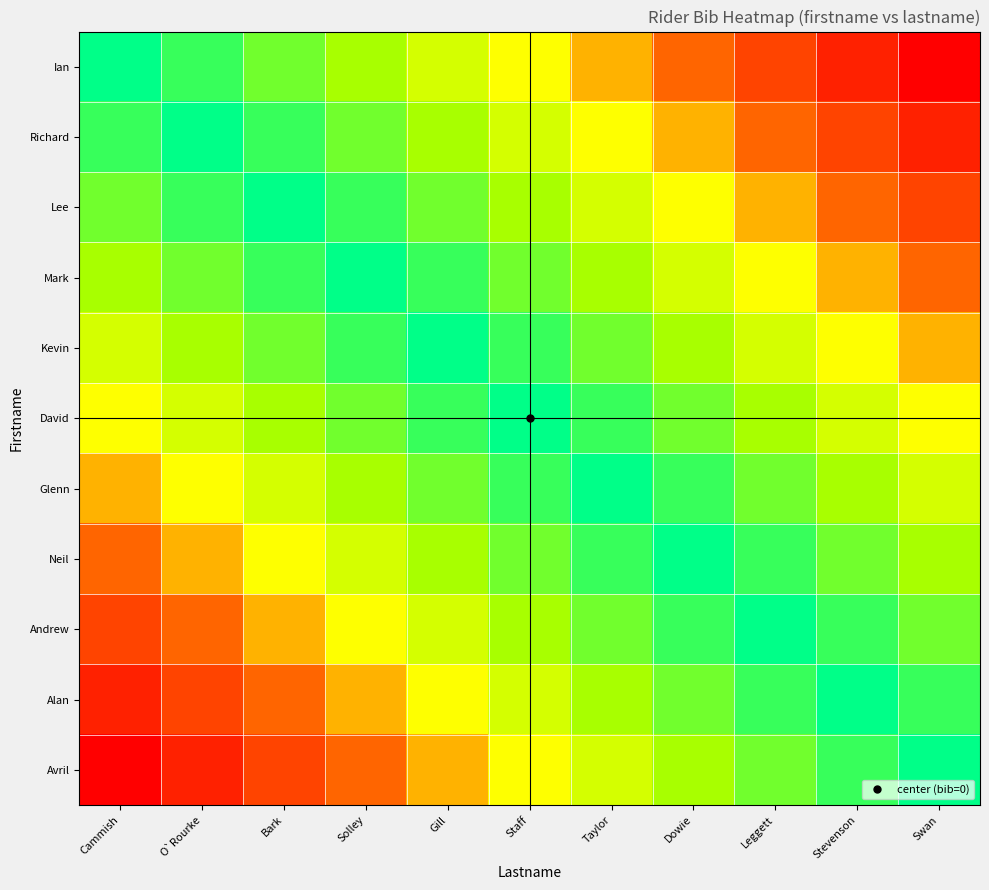

Reading left to right, what are all the values shown in this chart?

Ian: Cammish=1.0	O`Rourke=0.9	Bark=0.8	Solley=0.7	Gill=0.6	Staff=0.5	Taylor=0.4	Dowie=0.3	Leggett=0.2	Stevenson=0.1	Swan=0.0
Richard: Cammish=0.9	O`Rourke=1.0	Bark=0.9	Solley=0.8	Gill=0.7	Staff=0.6	Taylor=0.5	Dowie=0.4	Leggett=0.3	Stevenson=0.2	Swan=0.1
Lee: Cammish=0.8	O`Rourke=0.9	Bark=1.0	Solley=0.9	Gill=0.8	Staff=0.7	Taylor=0.6	Dowie=0.5	Leggett=0.4	Stevenson=0.3	Swan=0.2
Mark: Cammish=0.7	O`Rourke=0.8	Bark=0.9	Solley=1.0	Gill=0.9	Staff=0.8	Taylor=0.7	Dowie=0.6	Leggett=0.5	Stevenson=0.4	Swan=0.3
Kevin: Cammish=0.6	O`Rourke=0.7	Bark=0.8	Solley=0.9	Gill=1.0	Staff=0.9	Taylor=0.8	Dowie=0.7	Leggett=0.6	Stevenson=0.5	Swan=0.4
David: Cammish=0.5	O`Rourke=0.6	Bark=0.7	Solley=0.8	Gill=0.9	Staff=1.0	Taylor=0.9	Dowie=0.8	Leggett=0.7	Stevenson=0.6	Swan=0.5
Glenn: Cammish=0.4	O`Rourke=0.5	Bark=0.6	Solley=0.7	Gill=0.8	Staff=0.9	Taylor=1.0	Dowie=0.9	Leggett=0.8	Stevenson=0.7	Swan=0.6
Neil: Cammish=0.3	O`Rourke=0.4	Bark=0.5	Solley=0.6	Gill=0.7	Staff=0.8	Taylor=0.9	Dowie=1.0	Leggett=0.9	Stevenson=0.8	Swan=0.7
Andrew: Cammish=0.2	O`Rourke=0.3	Bark=0.4	Solley=0.5	Gill=0.6	Staff=0.7	Taylor=0.8	Dowie=0.9	Leggett=1.0	Stevenson=0.9	Swan=0.8
Alan: Cammish=0.1	O`Rourke=0.2	Bark=0.3	Solley=0.4	Gill=0.5	Staff=0.6	Taylor=0.7	Dowie=0.8	Leggett=0.9	Stevenson=1.0	Swan=0.9
Avril: Cammish=0.0	O`Rourke=0.1	Bark=0.2	Solley=0.3	Gill=0.4	Staff=0.5	Taylor=0.6	Dowie=0.7	Leggett=0.8	Stevenson=0.9	Swan=1.0